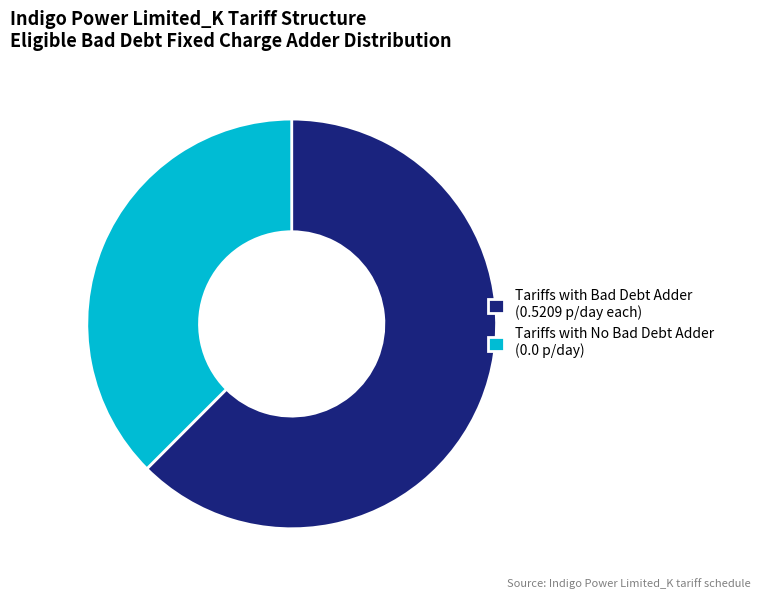

The Tariffs with No Bad Debt Adder (0.0 p/day) slice represents 38% of the pie. True or false?

True